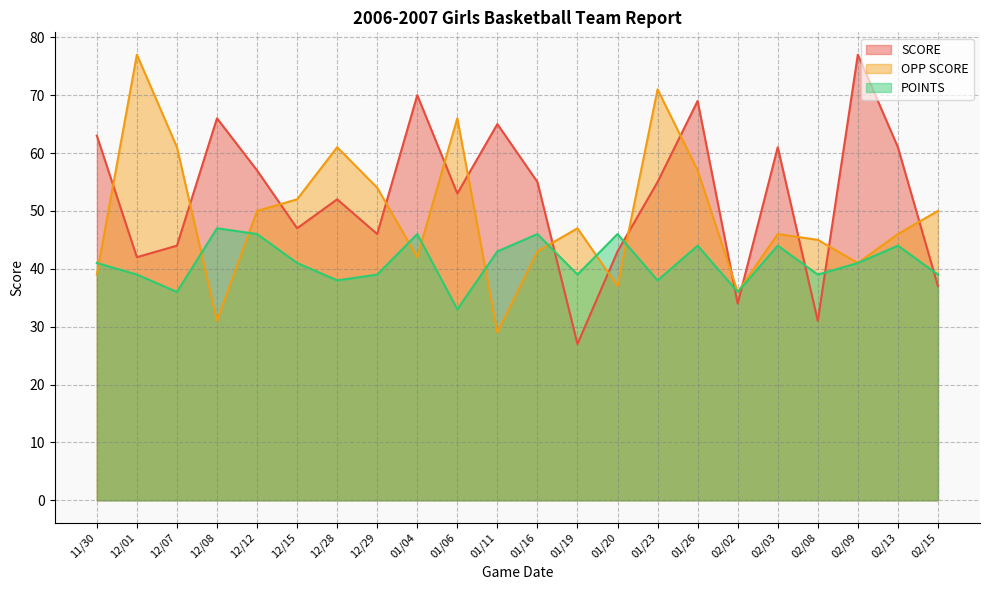

Is it true that SCORE equals 57 at 12/12?

True